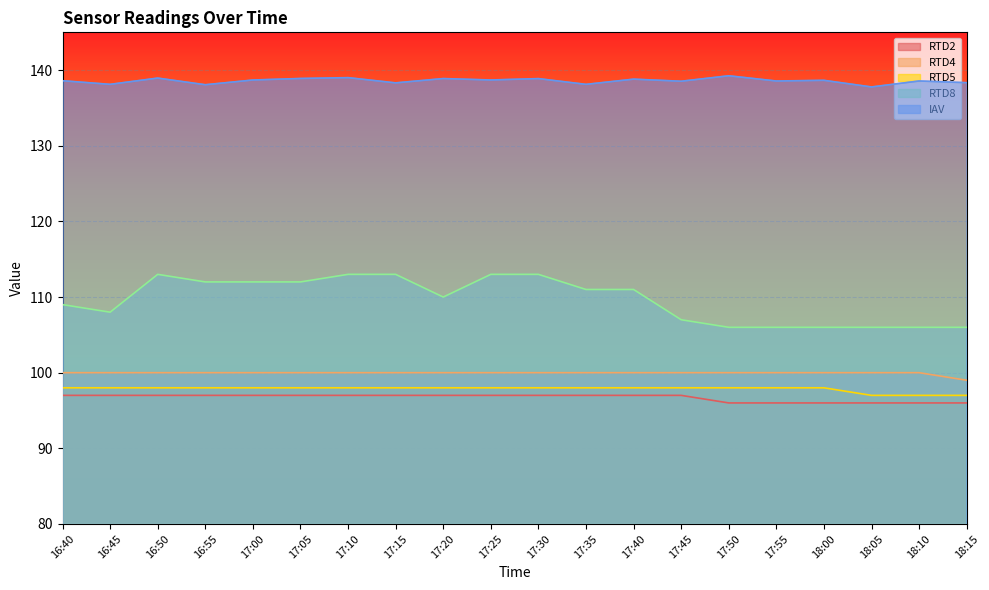

What is the difference between the second highest and minimum values in the RTD5 series?

1.0